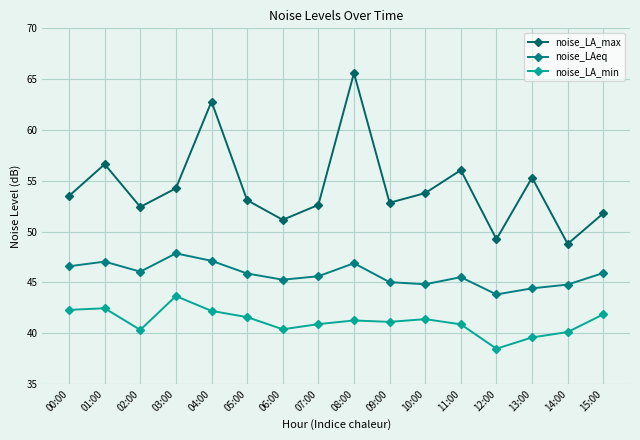

What is the maximum value for noise_LA_min?

43.7